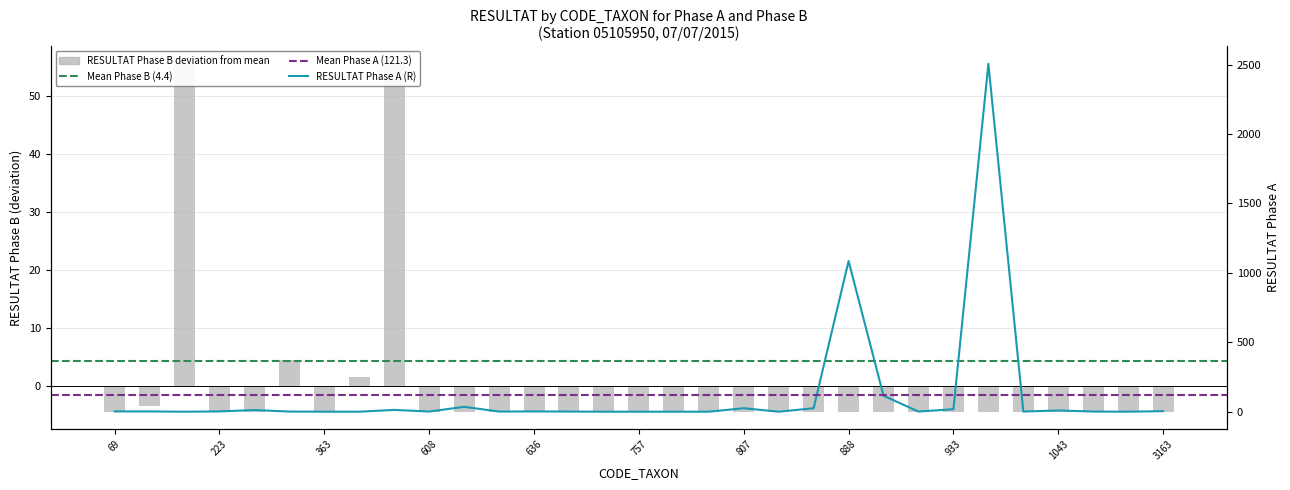

Which series changed the most between 13 and 25?

RESULTAT_A